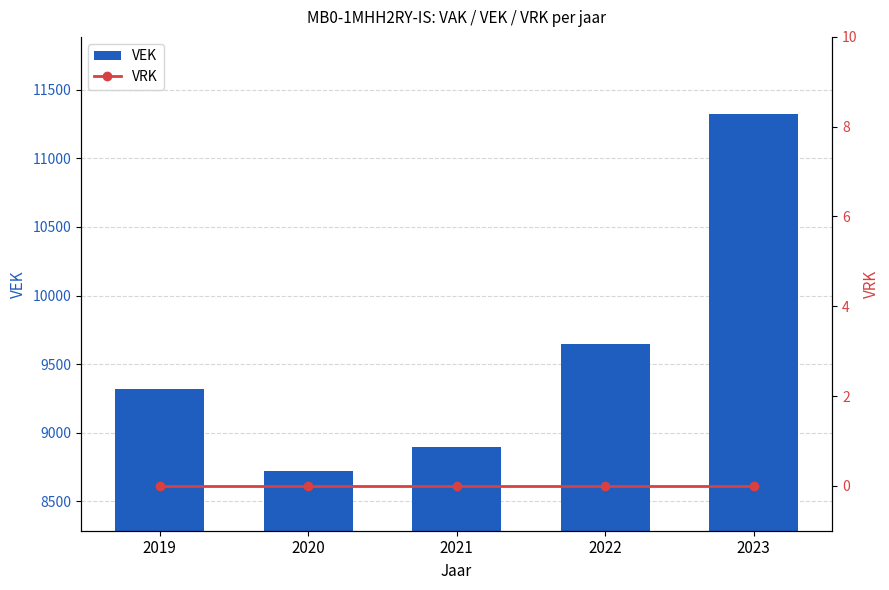

Is the value of VRK at 2023 greater than the value of VEK at 2021?

No